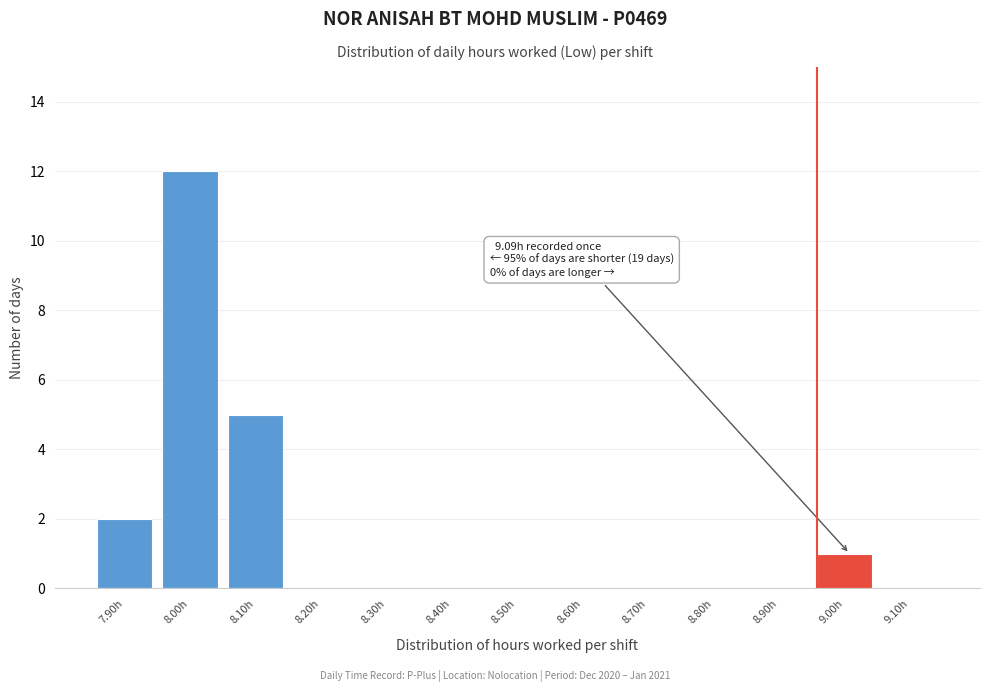

Reading left to right, what are all the values shown in this chart?

7.90h=2	8.00h=12	8.10h=5	8.20h=0	8.30h=0	8.40h=0	8.50h=0	8.60h=0	8.70h=0	8.80h=0	8.90h=0	9.00h=1	9.10h=0